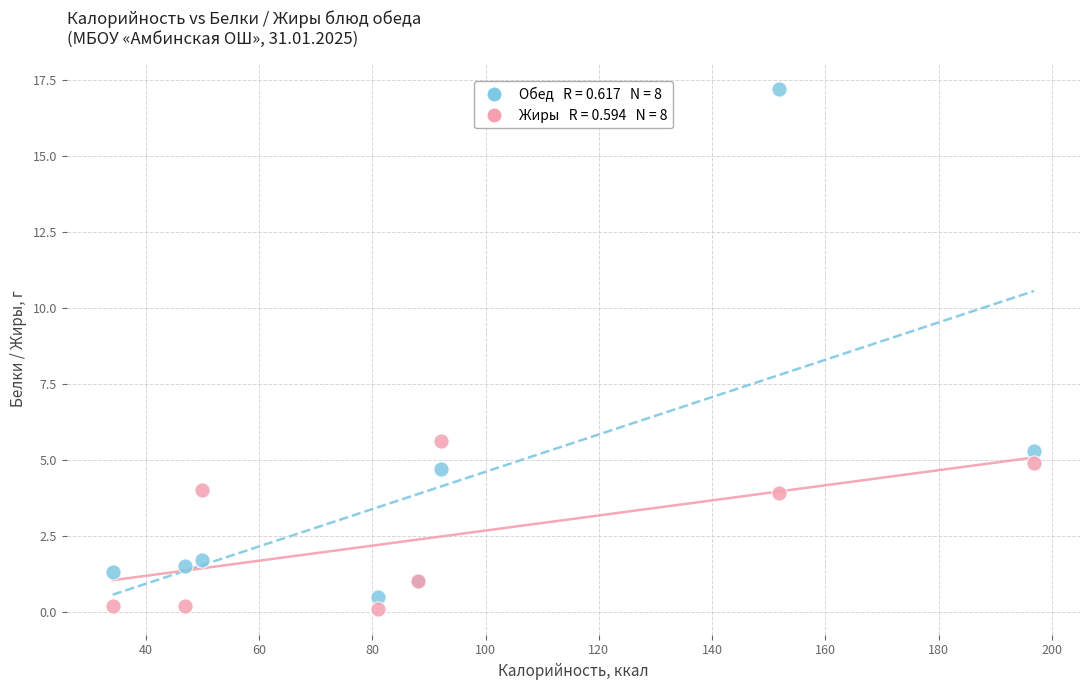

Across all series, what Y value is closest to 8?

5.6